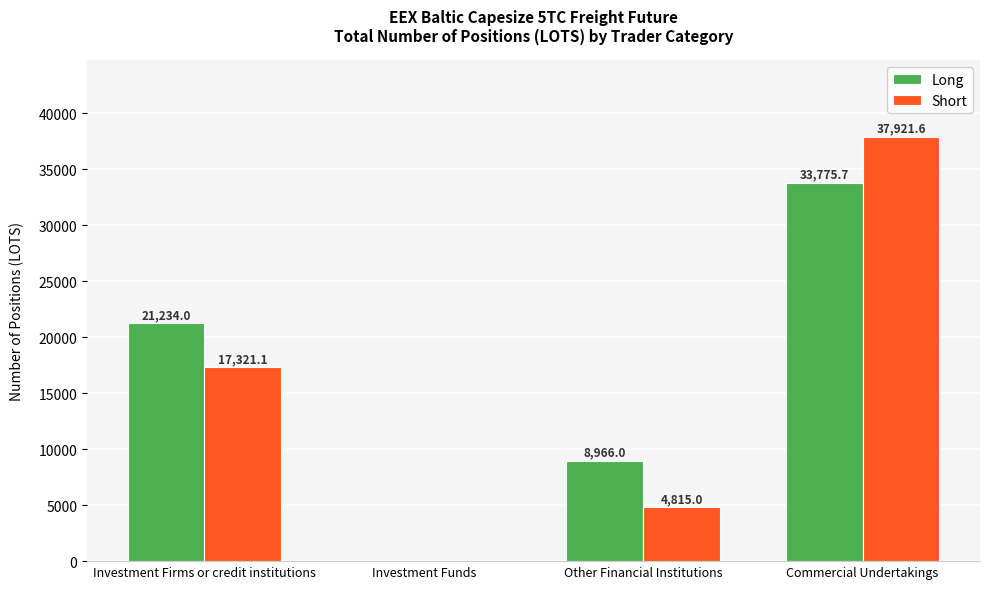

Reading left to right, what are all the values shown in this chart?

Long: Investment Firms or credit institutions=21234.0	Investment Funds=0.0	Other Financial Institutions=8966.0	Commercial Undertakings=33775.7
Short: Investment Firms or credit institutions=17321.1	Investment Funds=0.0	Other Financial Institutions=4815.0	Commercial Undertakings=37921.6